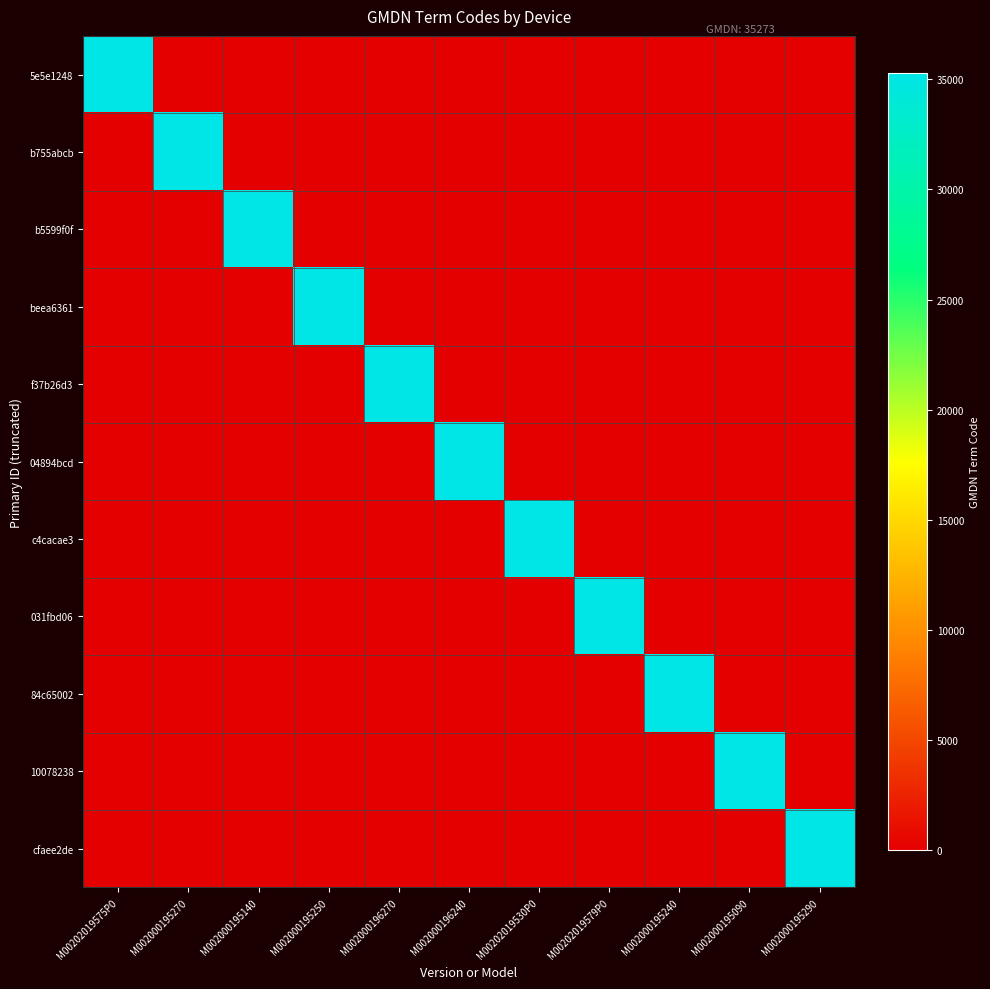

Between M002000195270 and M002000195240, which is larger?

M002000195270